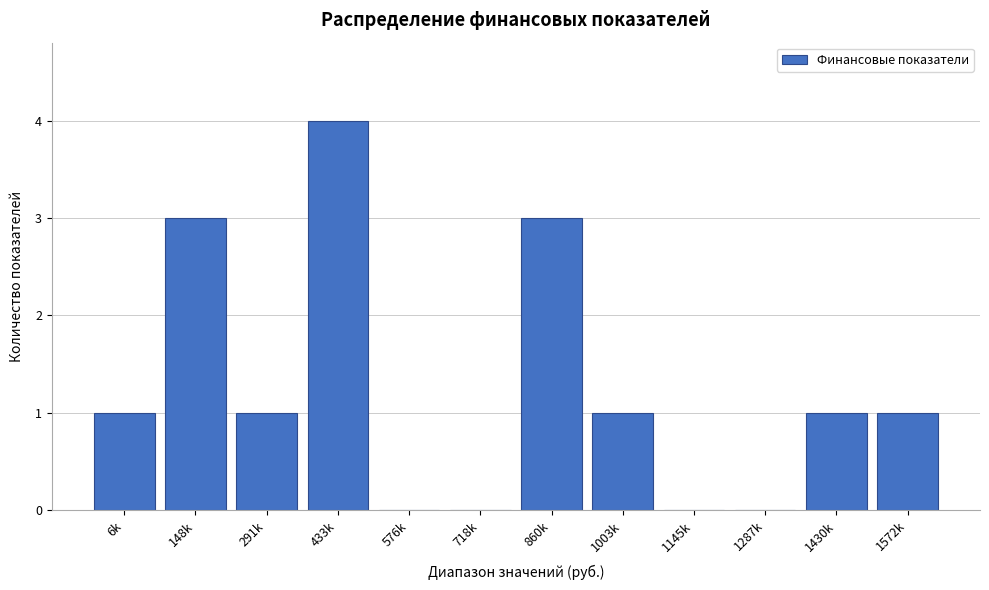

Reading left to right, list all the values displayed in this chart.

6k=1	148k=3	291k=1	433k=4	576k=0	718k=0	860k=3	1003k=1	1145k=0	1287k=0	1430k=1	1572k=1